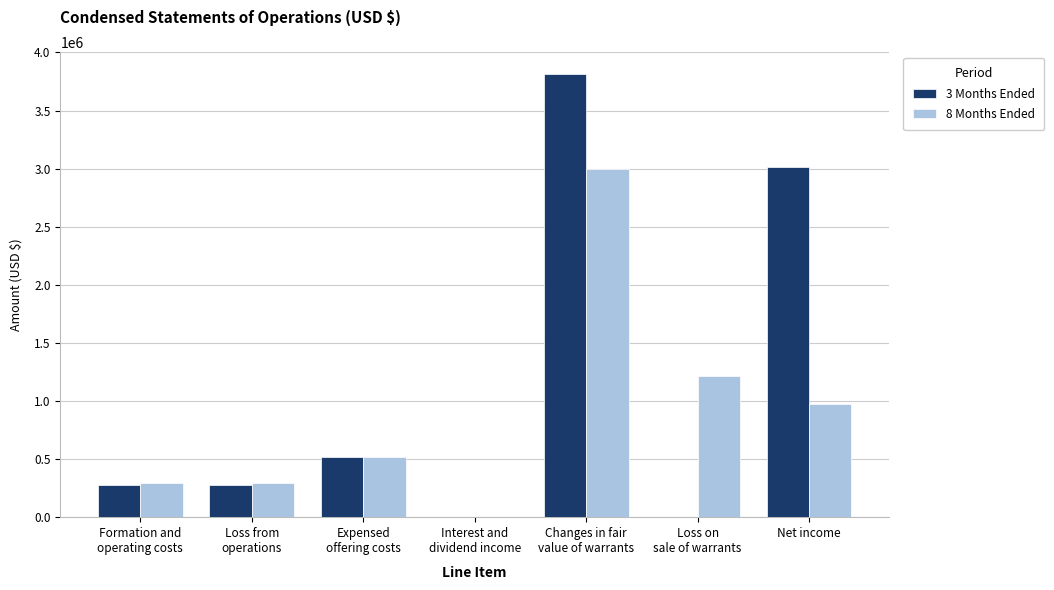

How many series are shown in this chart?

2